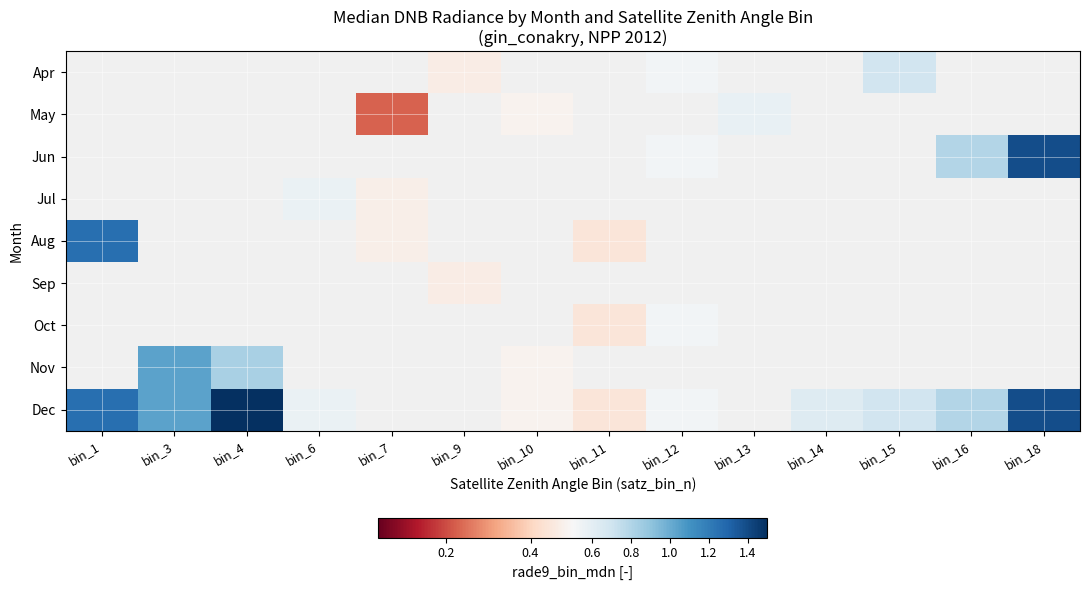

Which series has the largest range (max minus min)?

Dec